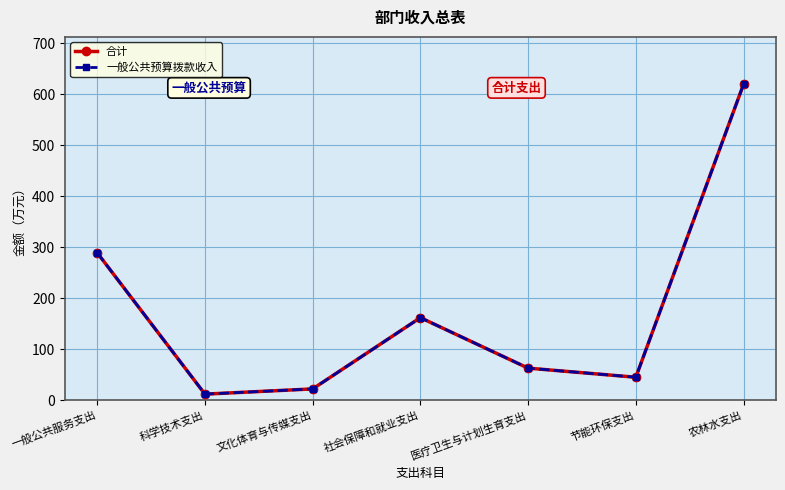

True or false: 合计 and 一般公共预算拨款收入 cross at least once.

False